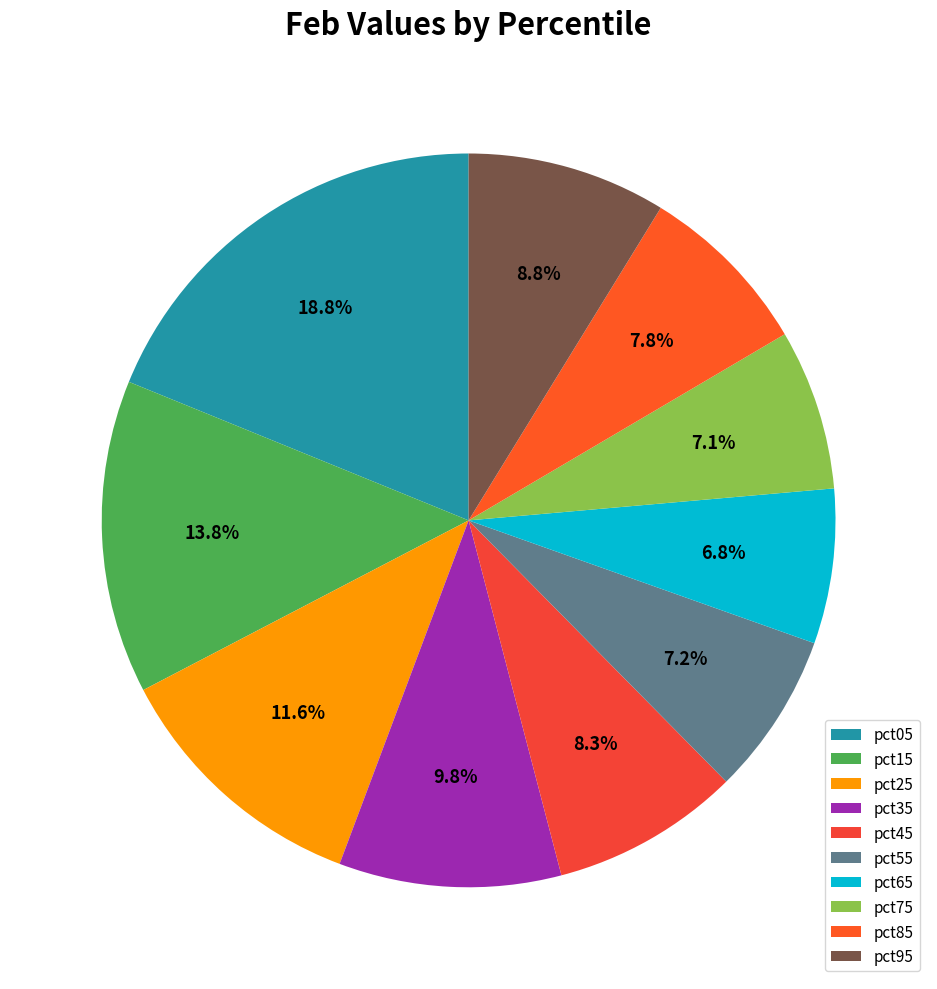

Does pct55 represent more than half of the total?

No